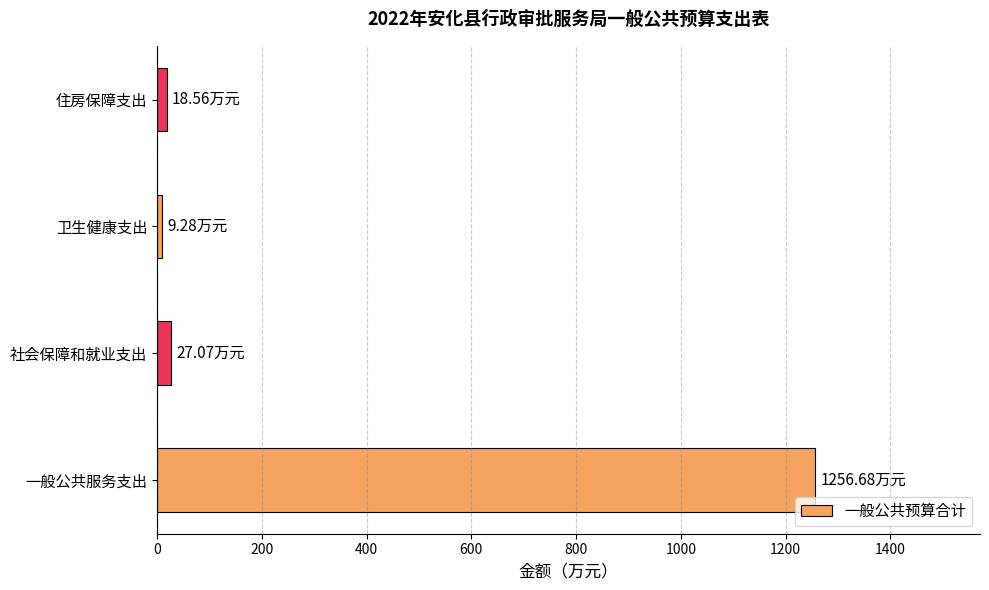

What is the average value?

327.9